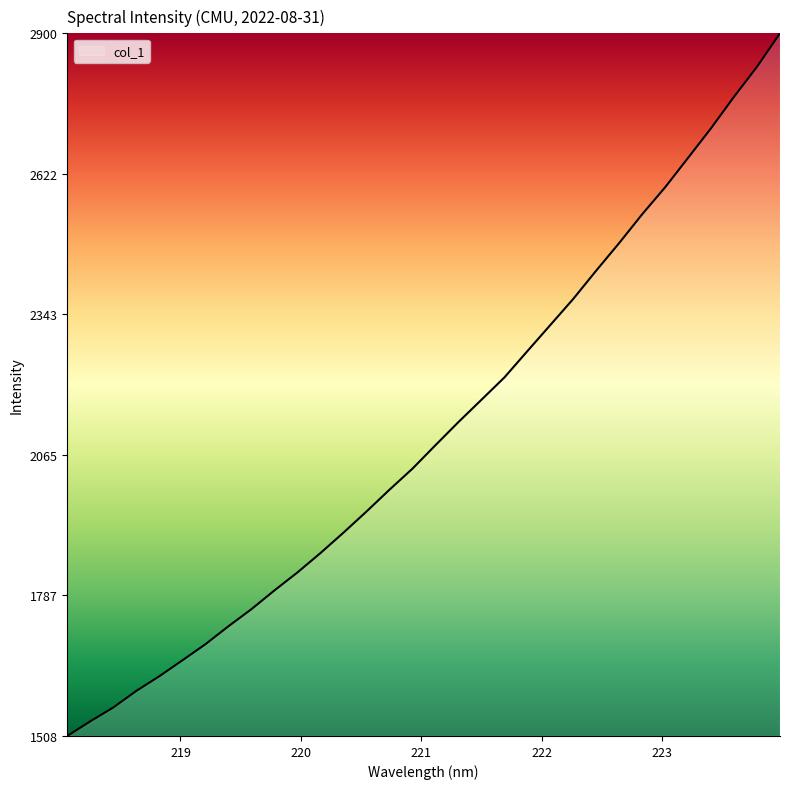

What is the minimum value shown in the chart?

1508.1